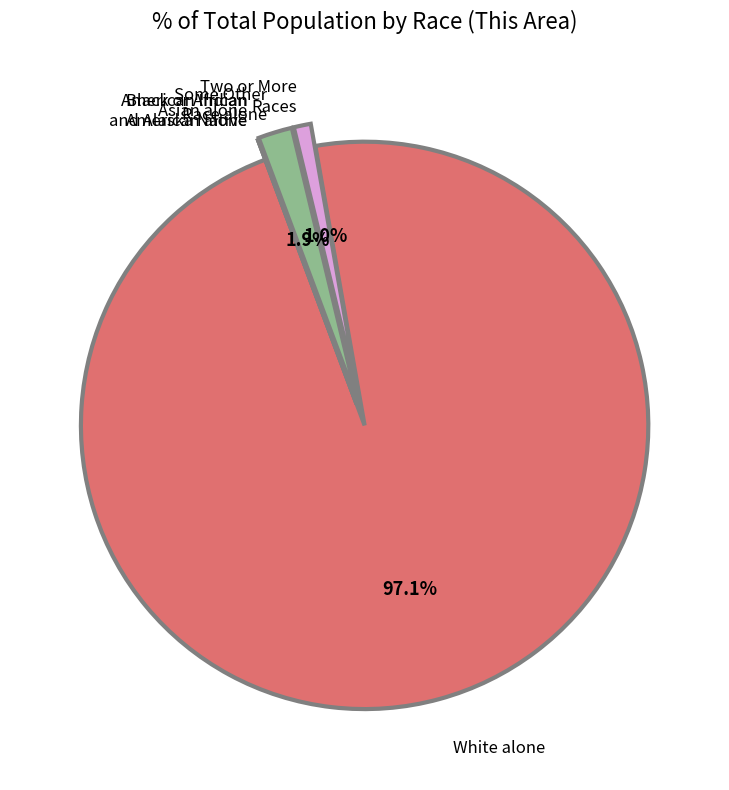

Is there a majority slice in this chart?

Yes